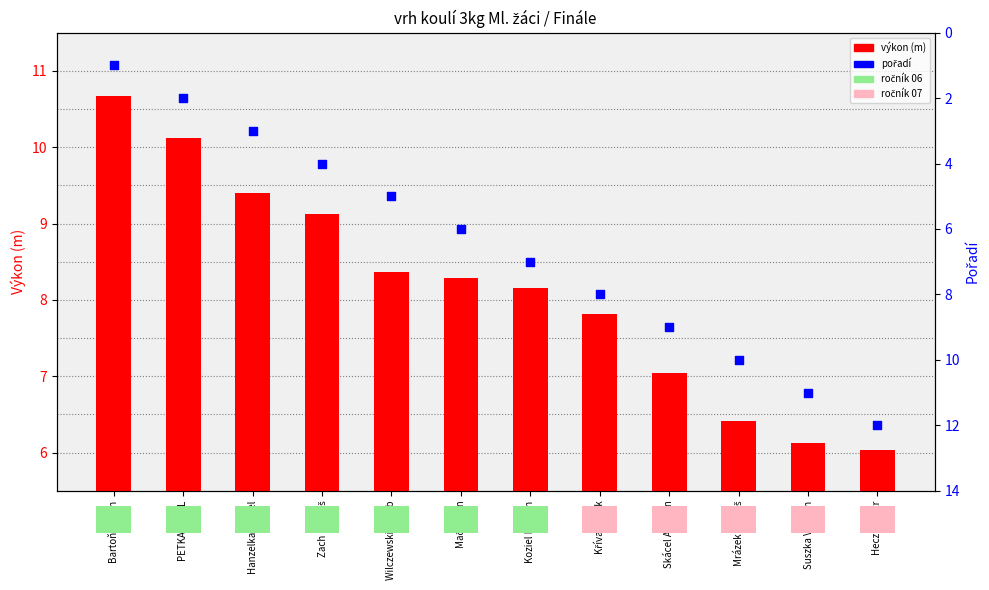

Which series contains the highest Y value?

pořadí